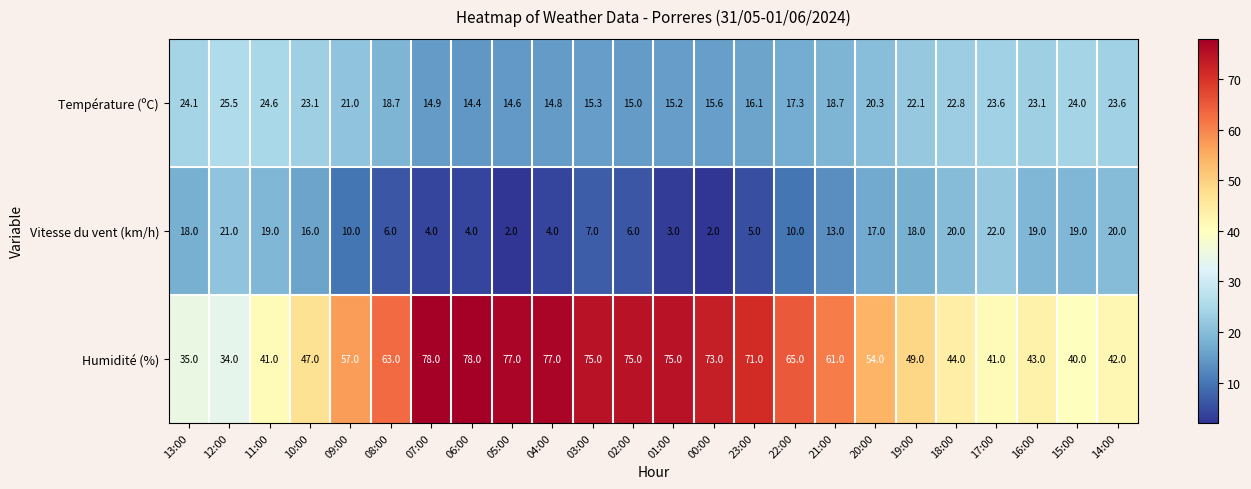

List the series in order of their overall mean, highest first.

Humidité (%), Température (ºC), Vitesse du vent (km/h)